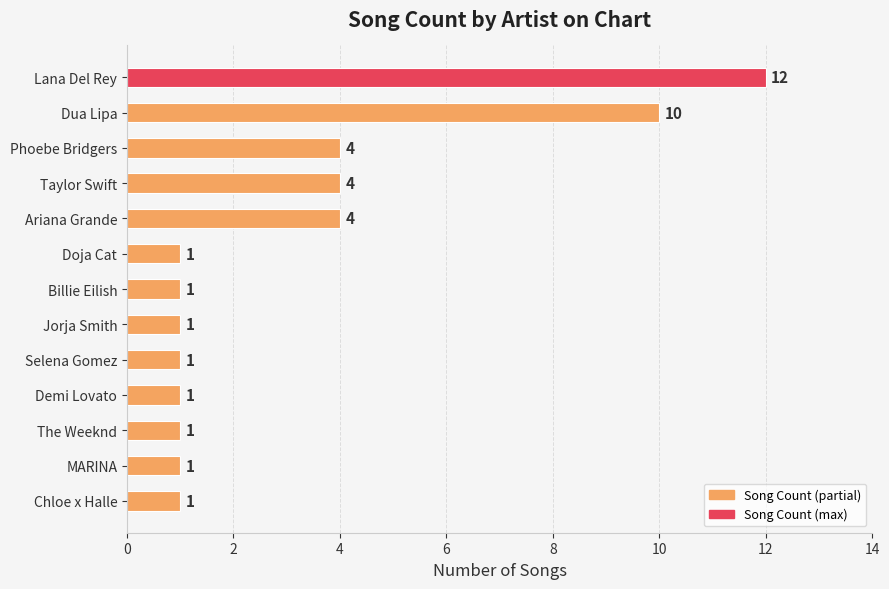

The chart shows a value of 4 at Ariana Grande. True or false?

True